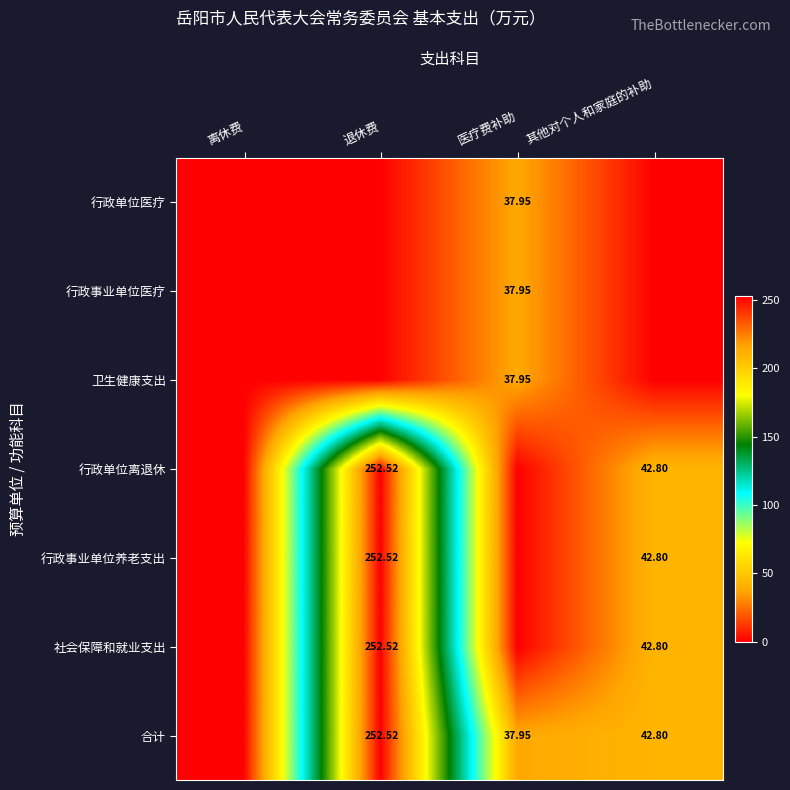

Which has a higher value, 退休费 or 其他对个人和家庭的补助?

退休费